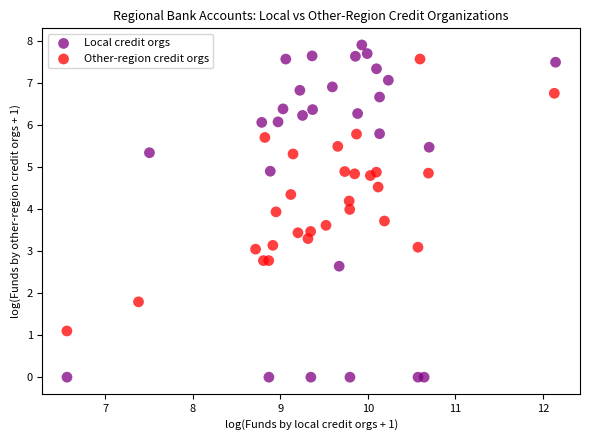

Which series has the widest spread of Y values?

Local credit orgs